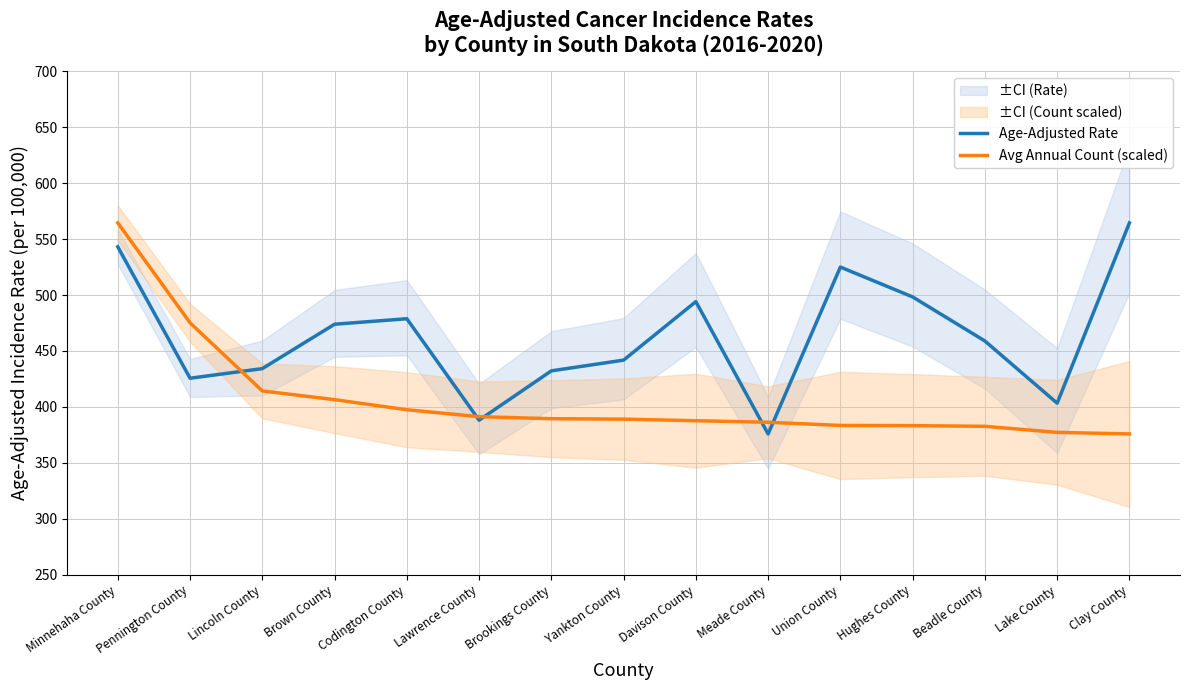

How many interior local valleys does the Age-Adjusted Rate series have?

4